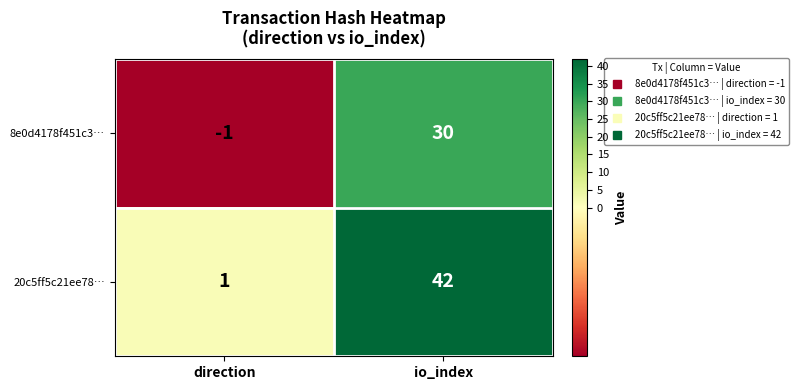

List the series in order of their peak value, highest first.

20c5ff5c21ee78…, 8e0d4178f451c3…